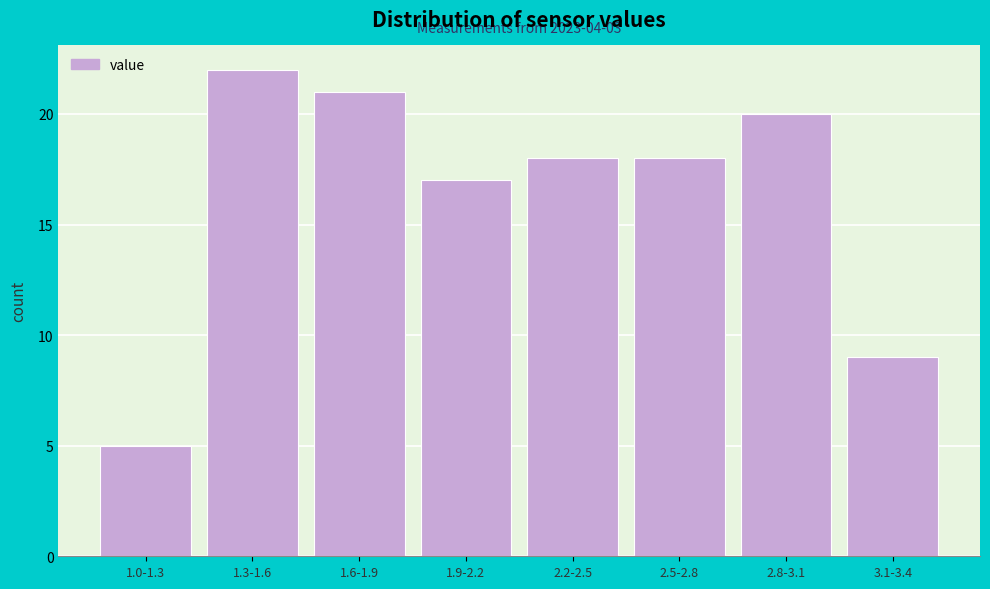

Reading left to right, what are all the values shown in this chart?

5	22	21	17	18	18	20	9